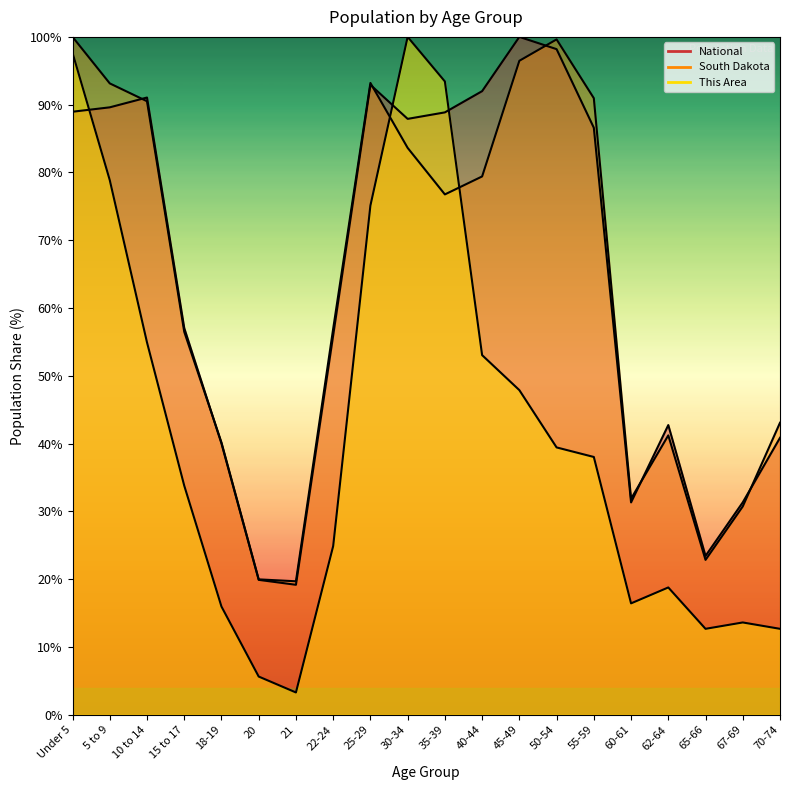

At which label is National closest to 59?

15 to 17